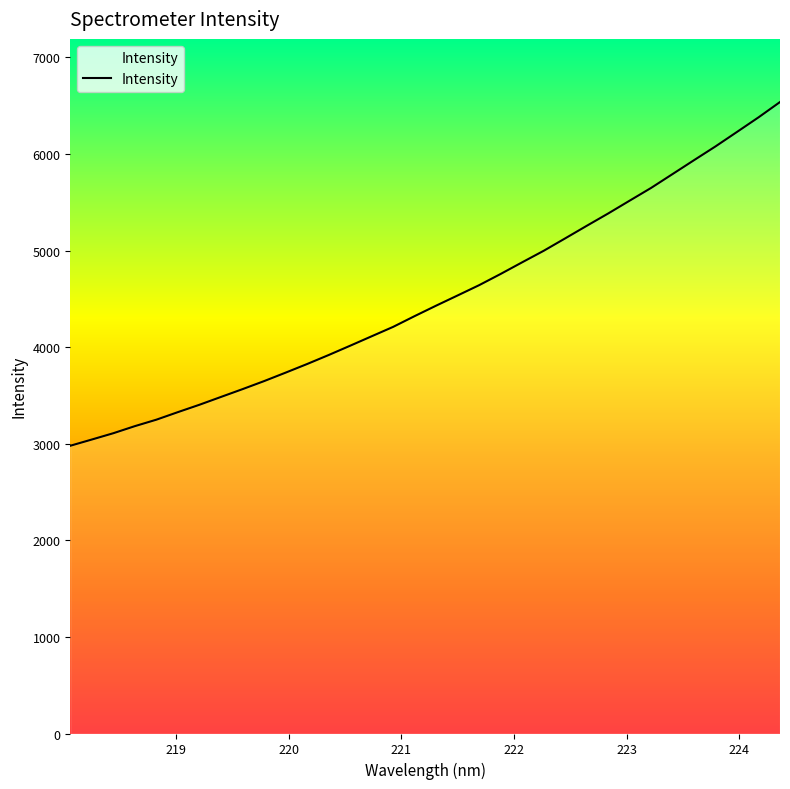

True or false: the data has more than 0 interior local peaks.

False